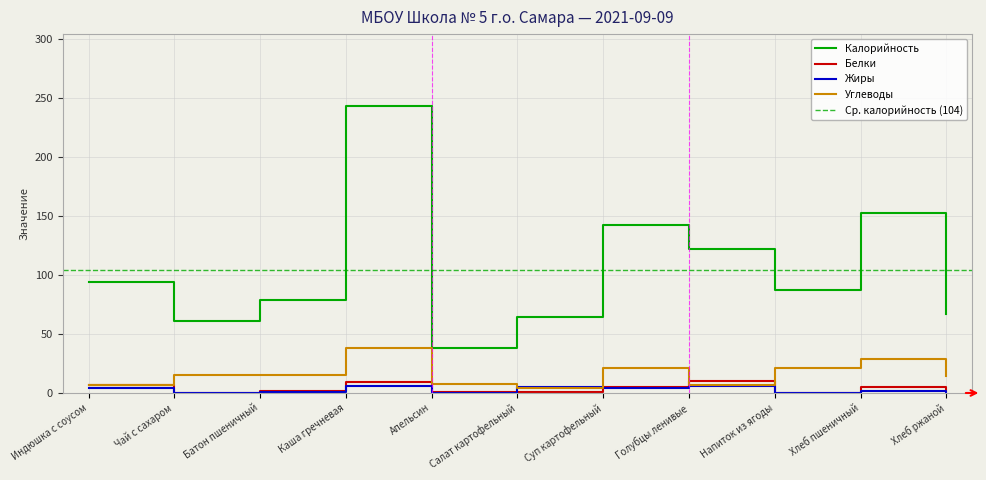

Which has a higher value, Апельсин or Хлеб ржаной?

Хлеб ржаной